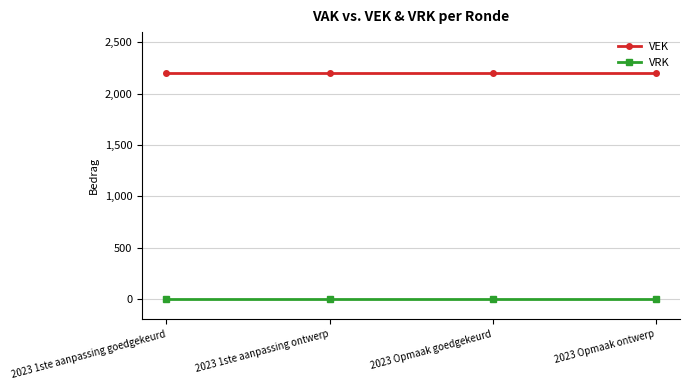

What is the average value of the VEK series?

2200